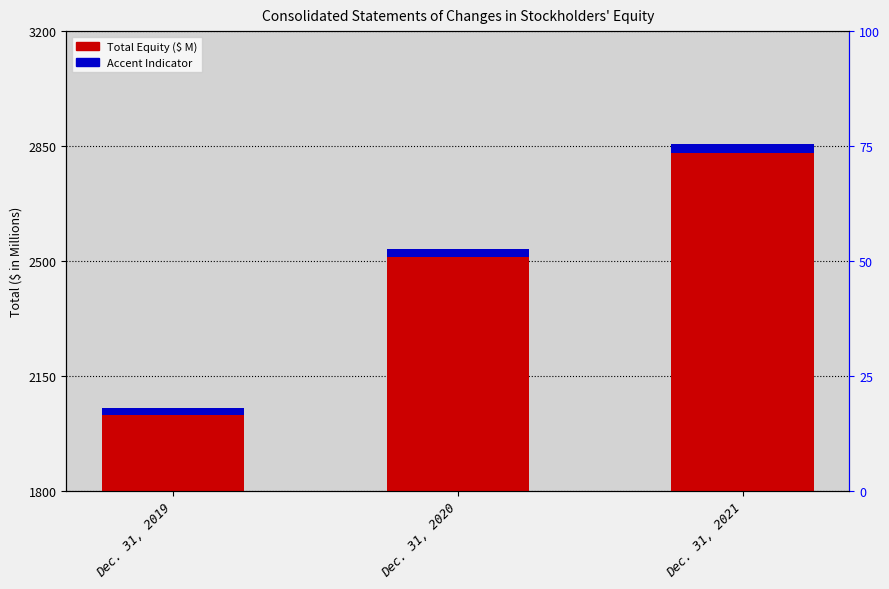

How many data points in YoY Change Indicator are above 25?

2